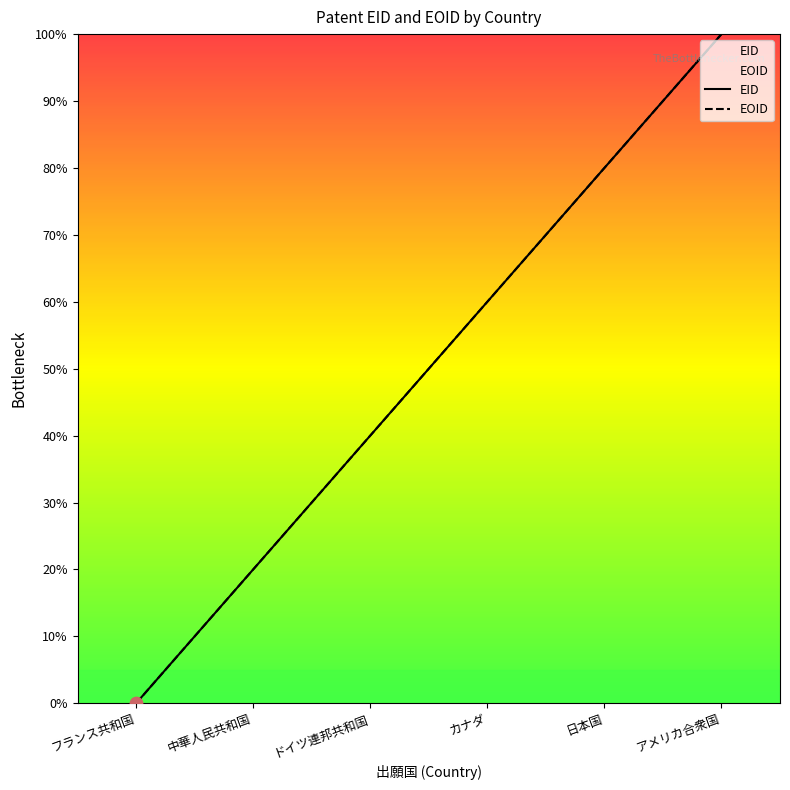

Which series contains the lowest Y value?

EID